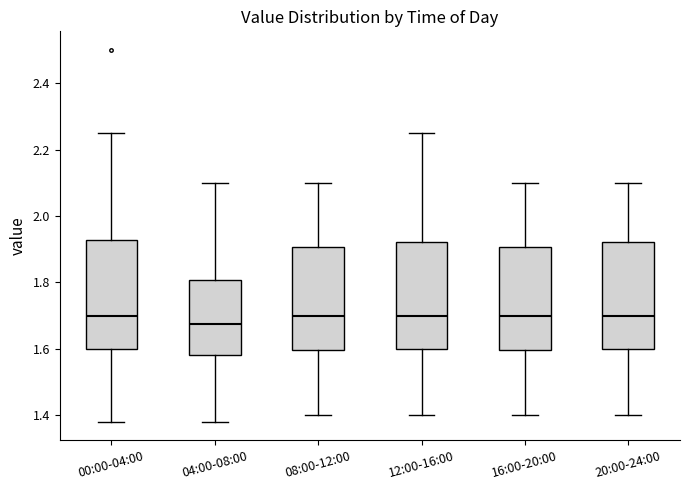

Where is the upper edge of the box for 12:00-16:00 on the y-axis? The values are not printed on the chart, so give them approximately, as read against the axis.

1.92